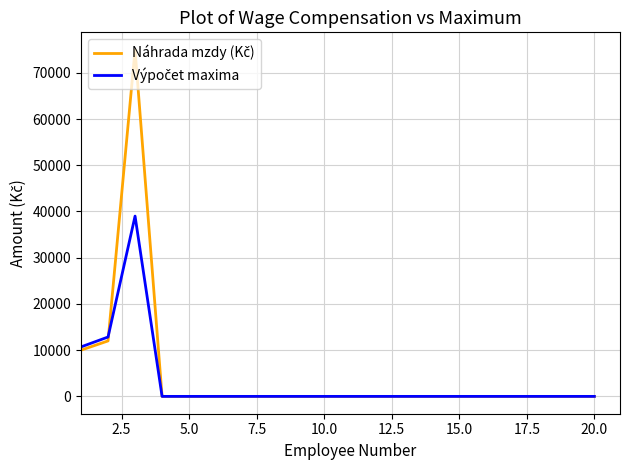

Reading left to right, extract all data points from this chart.

Náhrada mzdy (Kč): 10000.0	12000.0	75000.0	0.0	0.0	0.0	0.0	0.0	0.0	0.0	0.0	0.0	0.0	0.0	0.0	0.0	0.0	0.0	0.0	0.0
Výpočet maxima: 10704.0	12844.8	39000.0	0.0	0.0	0.0	0.0	0.0	0.0	0.0	0.0	0.0	0.0	0.0	0.0	0.0	0.0	0.0	0.0	0.0